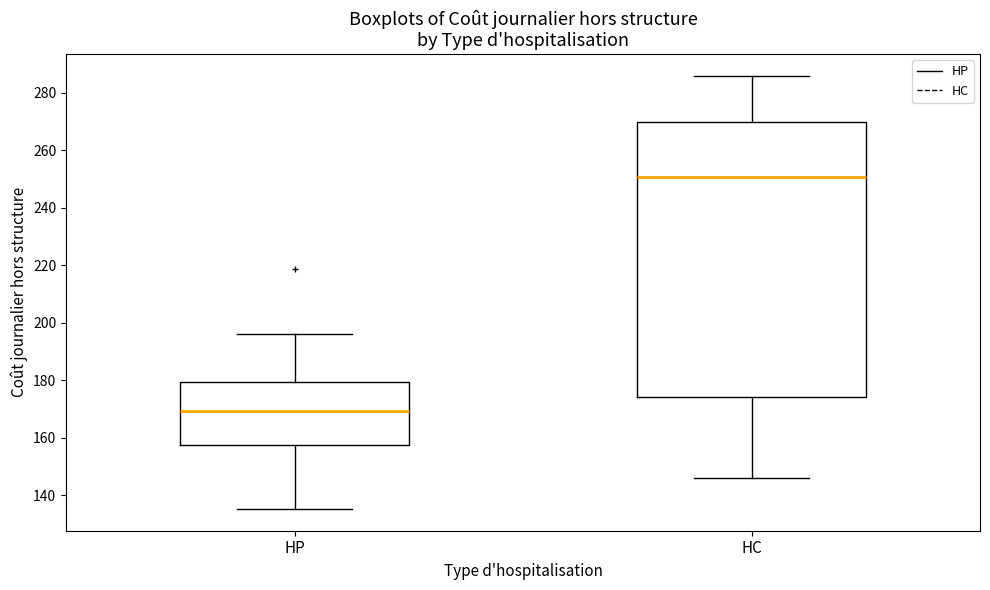

Reading left to right, read every box against the y-axis: the position of its median line, the range the box covers, and the ends of its whiskers. The values are not printed on the chart, so give them approximately, as read against the axis.

HP: median 170, box 158 to 180, whiskers 136 to 196
HC: median 250, box 174 to 270, whiskers 146 to 286